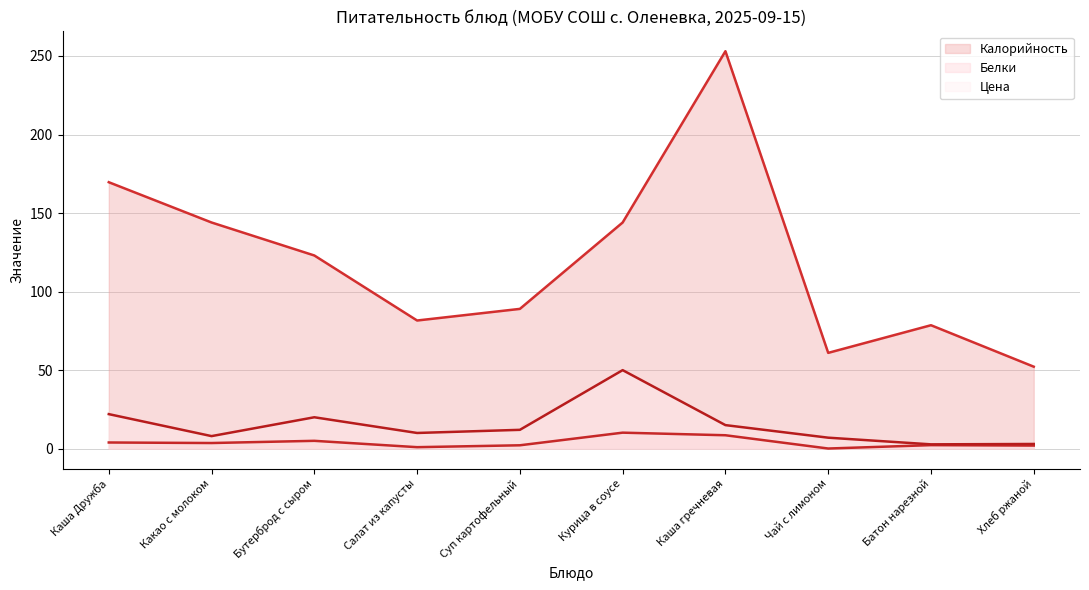

Reading left to right, list all the values displayed in this chart.

Калорийность (line): Каша Дружба=169.7	Какао с молоком=144.0	Бутерброд с сыром=123.0	Салат из капусты=81.6	Суп картофельный=89.0	Курица в соусе=144.0	Каша гречневая=253.1	Чай с лимоном=61.0	Батон нарезной=78.6	Хлеб ржаной=52.2
Белки (line): Каша Дружба=3.9	Какао с молоком=3.6	Бутерброд с сыром=5.0	Салат из капусты=1.0	Суп картофельный=2.2	Курица в соусе=10.2	Каша гречневая=8.6	Чай с лимоном=0.1	Батон нарезной=2.2	Хлеб ржаной=2.0
Цена (line): Каша Дружба=22.0	Какао с молоком=8.0	Бутерброд с сыром=20.0	Салат из капусты=10.0	Суп картофельный=12.0	Курица в соусе=50.0	Каша гречневая=15.0	Чай с лимоном=7.0	Батон нарезной=2.8	Хлеб ржаной=3.0